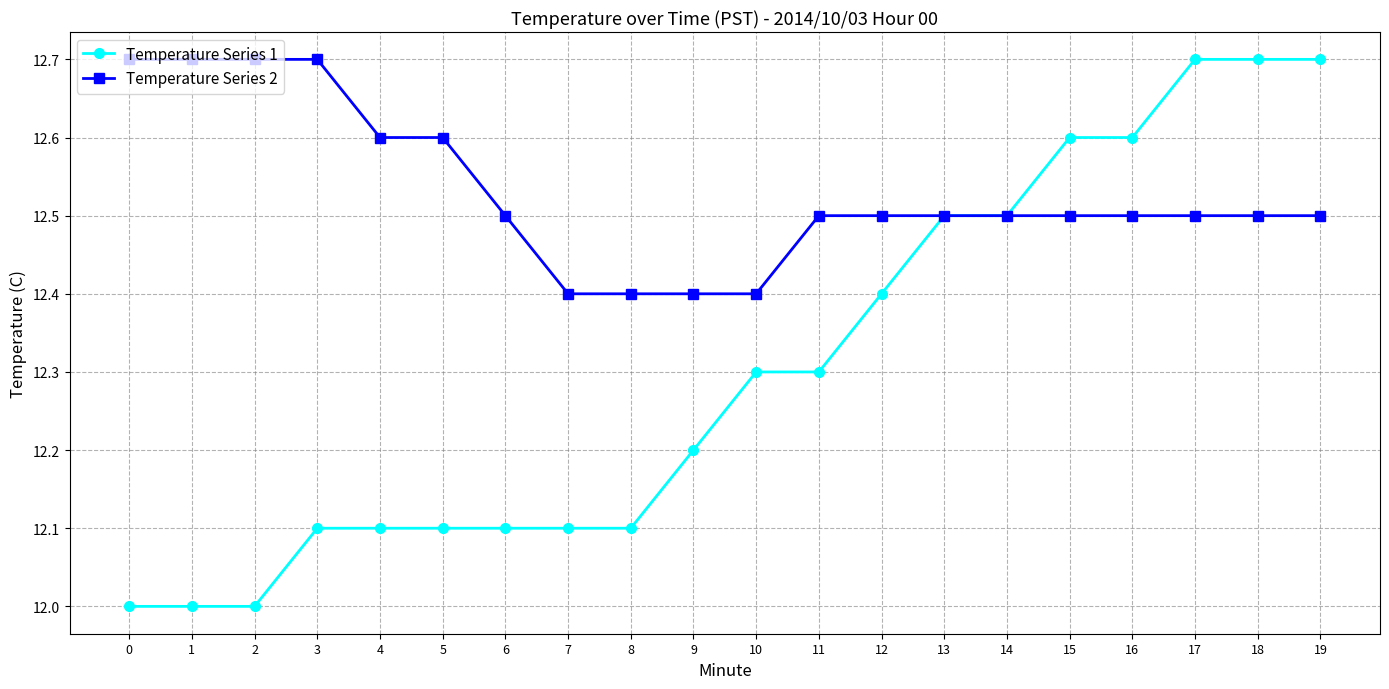

At how many categories does at least one series exceed 12?

20